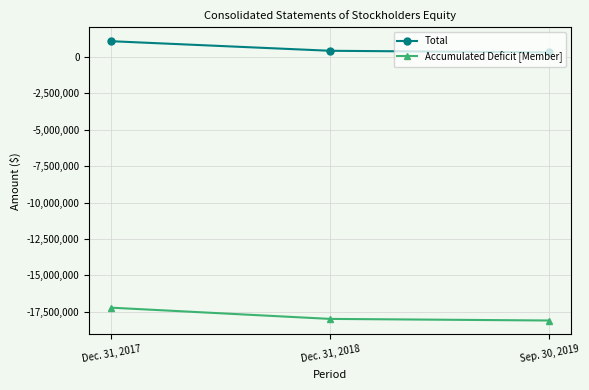

At which category does the chart reach its peak across all series?

Dec. 31, 2017